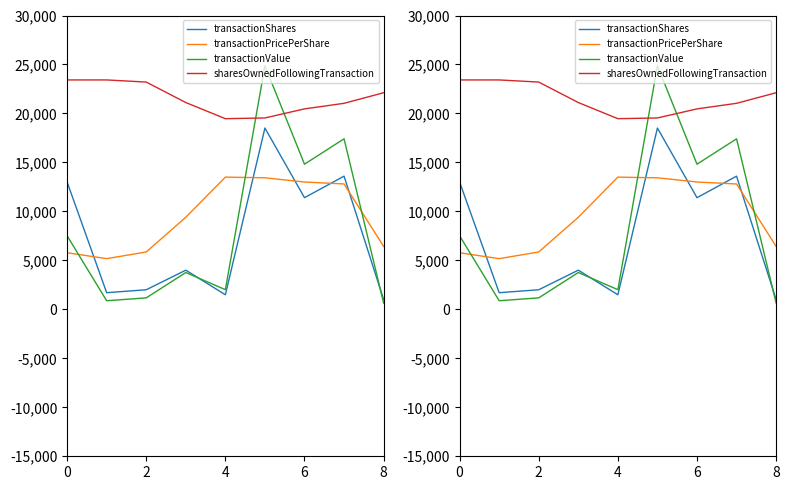

What is the average value of the transactionPricePerShare series?

9485.4